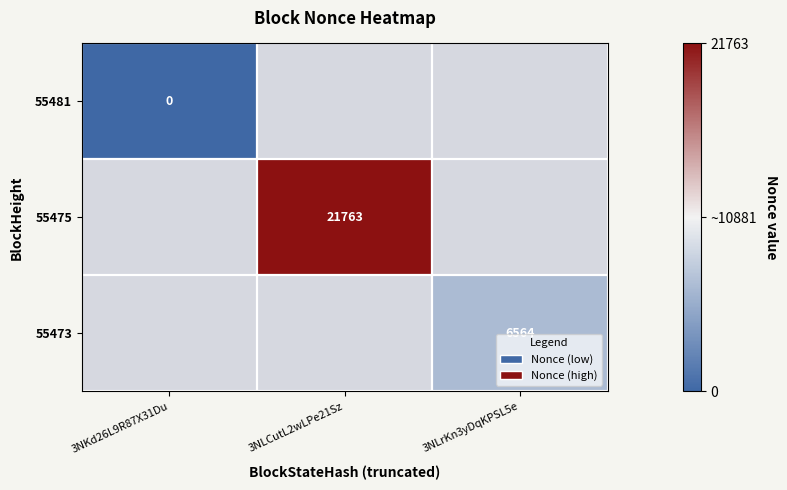

The 55475 series shows 35988 at 3NLCutL2wLPe21Sz. True or false?

False